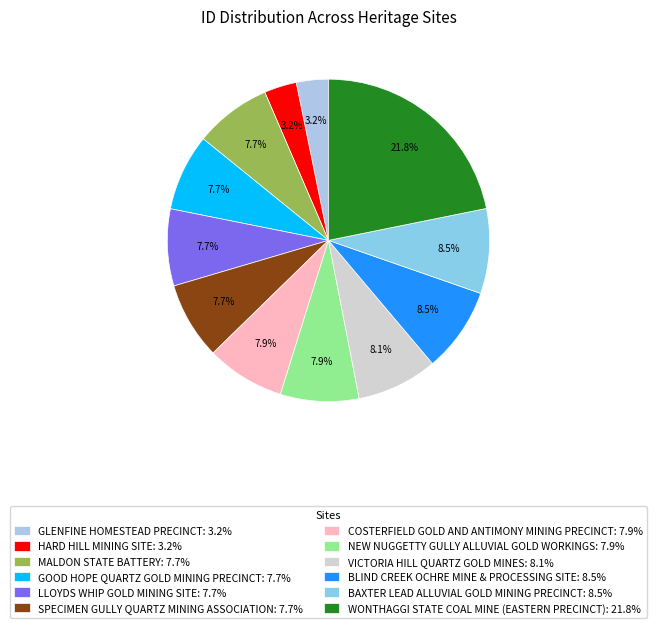

Count the number of slices in the pie.

12